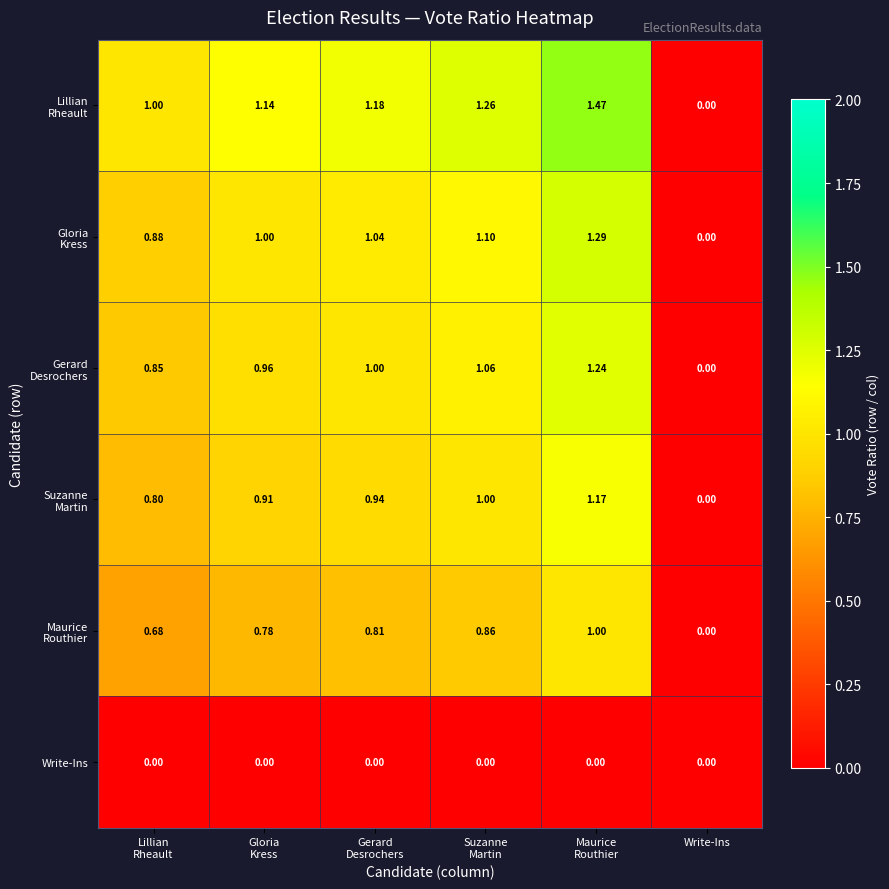

What is the difference between the highest and lowest values at Suzanne
Martin?

1.3